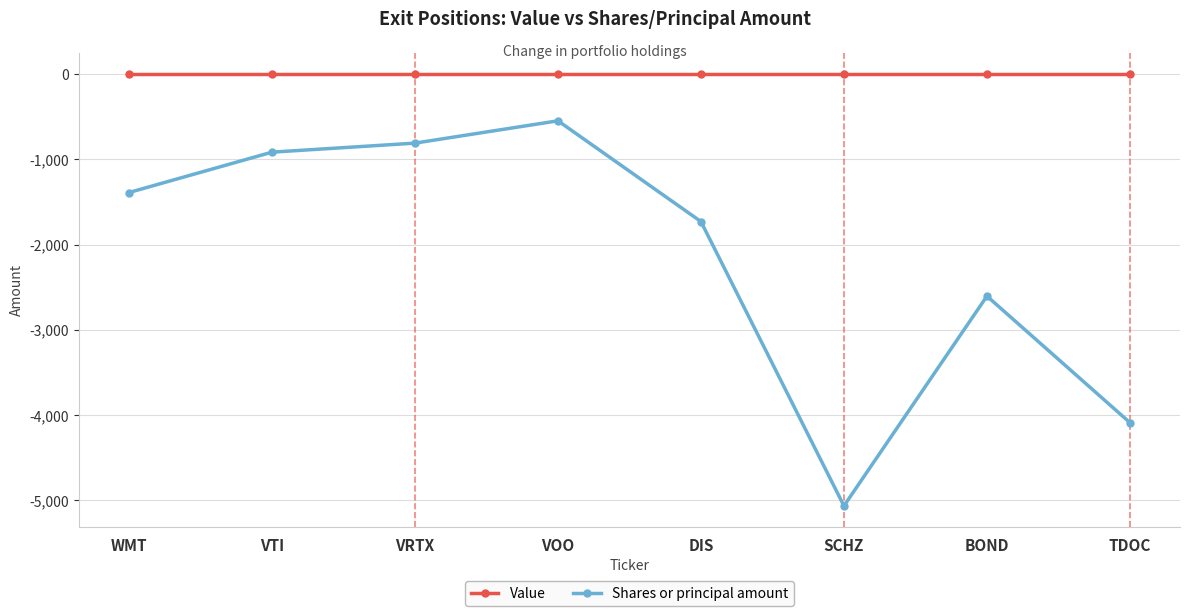

Which series has the widest spread of values?

Shares or principal amount